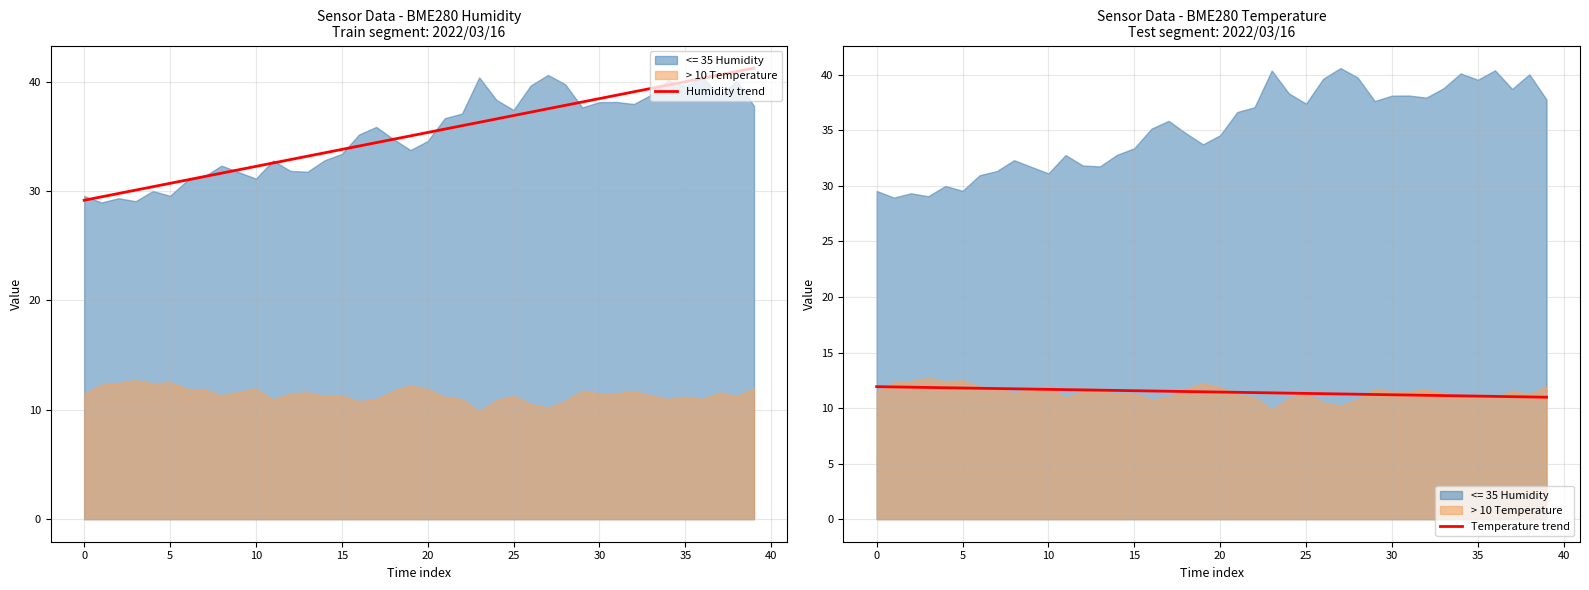

What is the lowest value of the Humidity trend series?

29.2